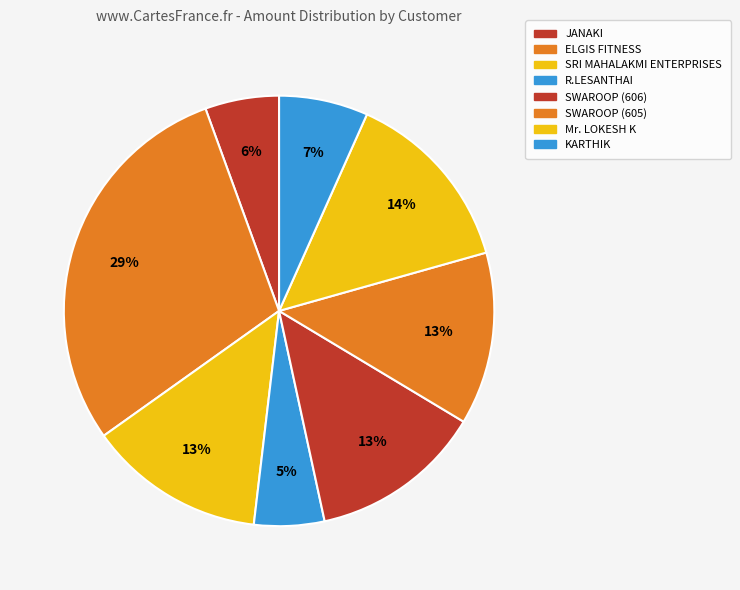

Which slice is the largest?

ELGIS FITNESS